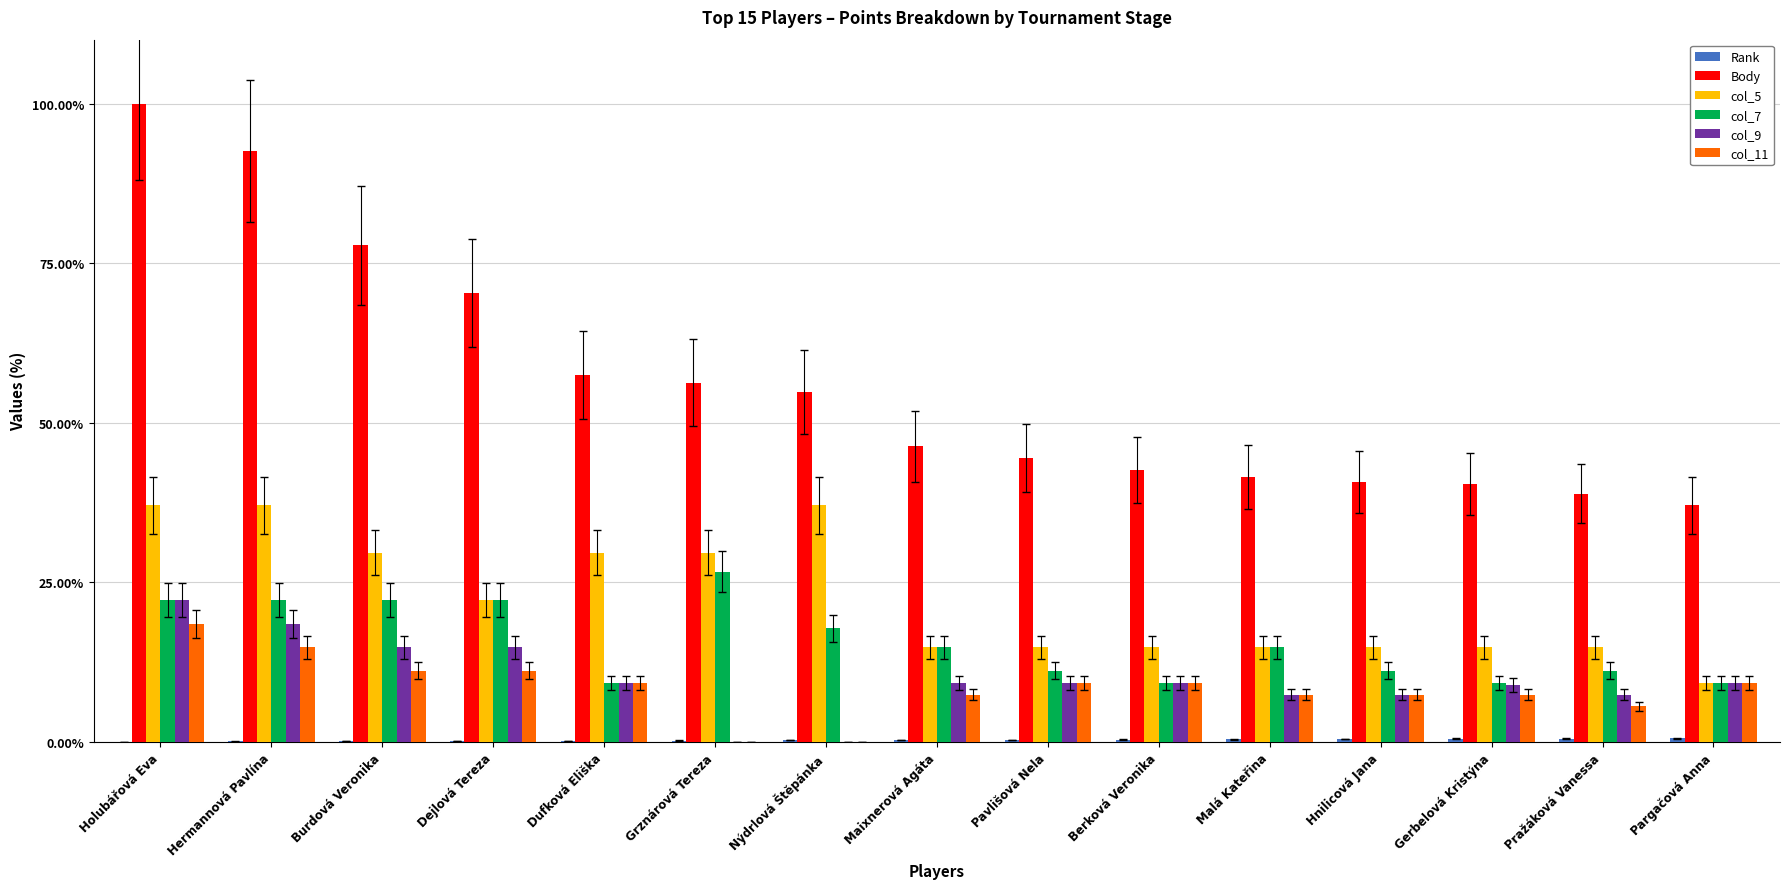

The value of col_11 at Nýdrlová Štěpánka is 0.0. True or false?

True